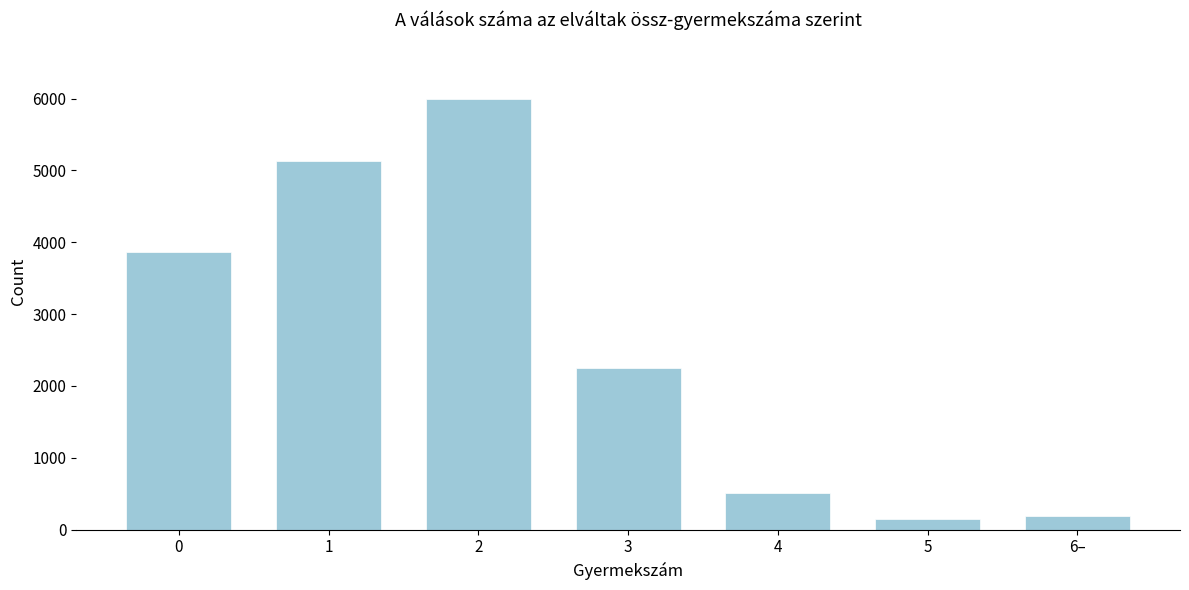

Reading left to right, list all the values displayed in this chart.

3868	5132	5999	2246	503	150	194